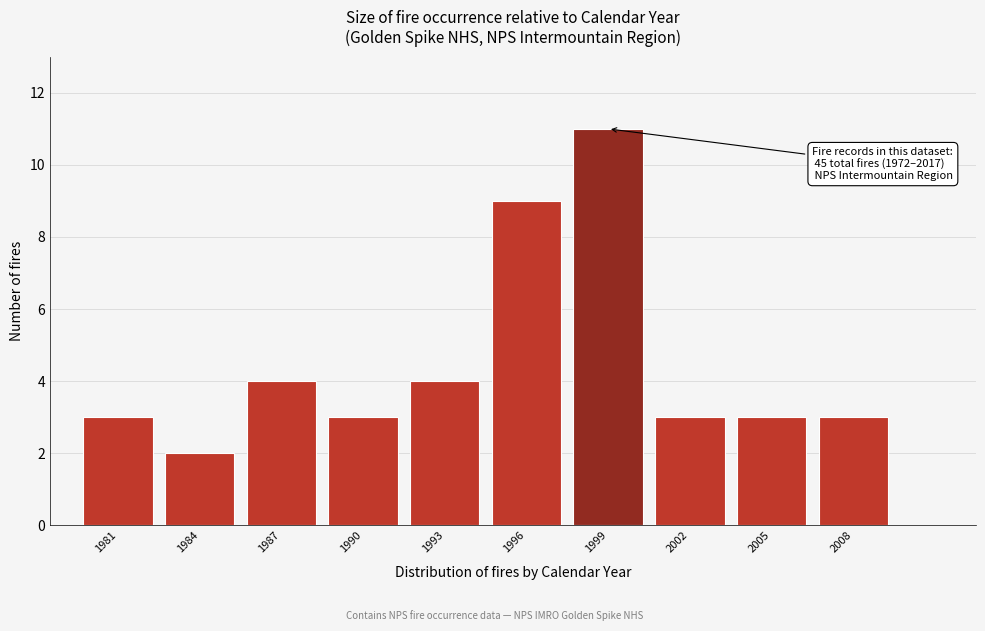

Reading right to left, list all the values displayed in this chart.

2008=3	2005=3	2002=3	1999=11	1996=9	1993=4	1990=3	1987=4	1984=2	1981=3